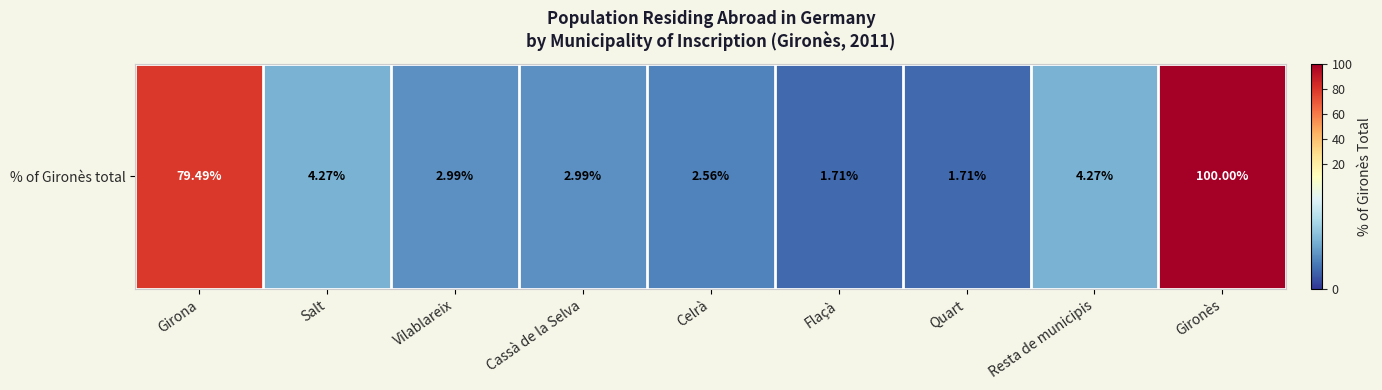

Between Resta de municipis and Vilablareix, which is larger?

Resta de municipis